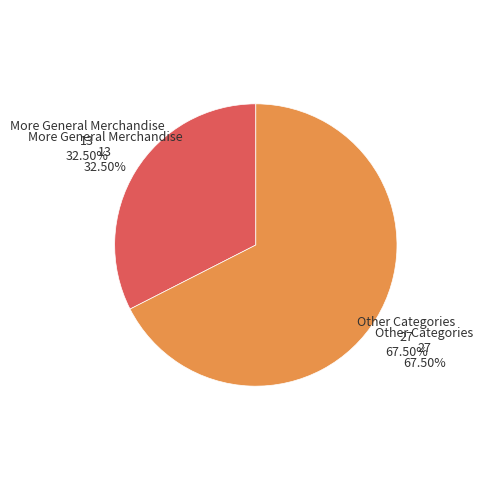

Is there a majority slice in this chart?

Yes